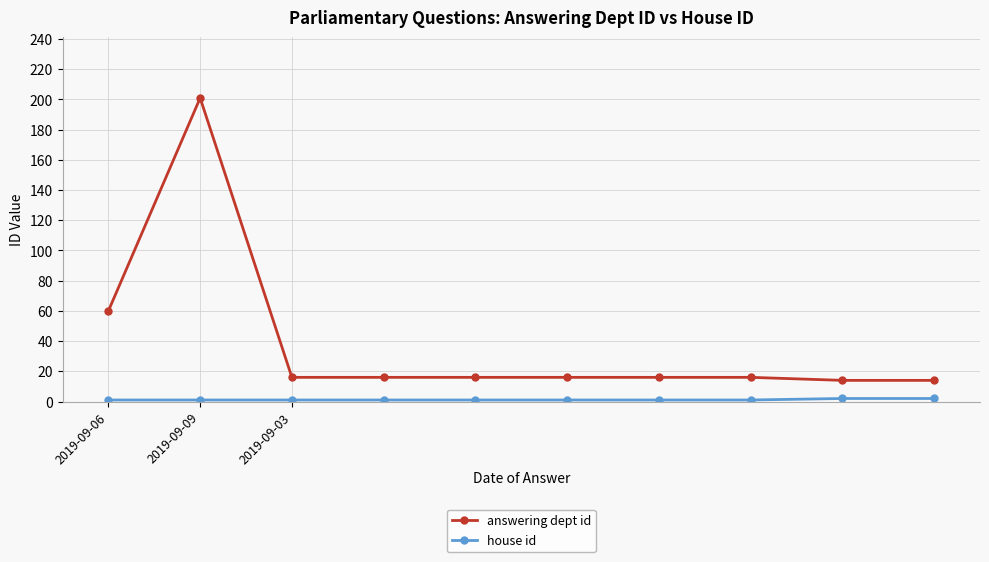

At how many categories does at least one series exceed 64?

1